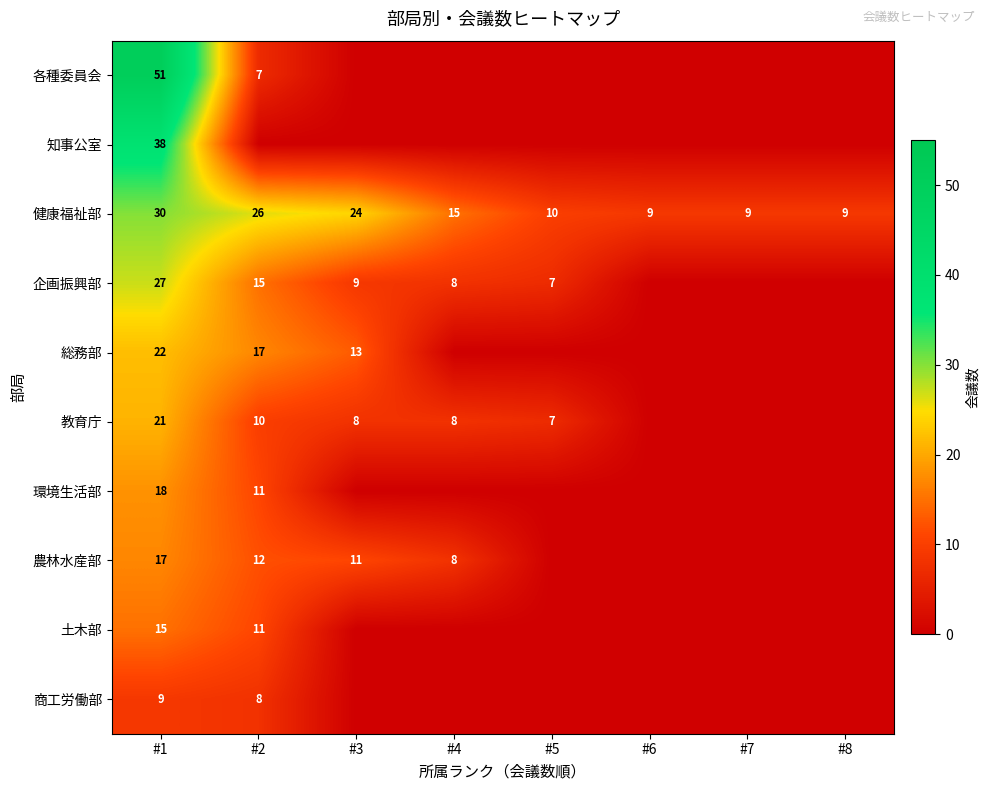

Which has a higher value, #1 or #7?

#1